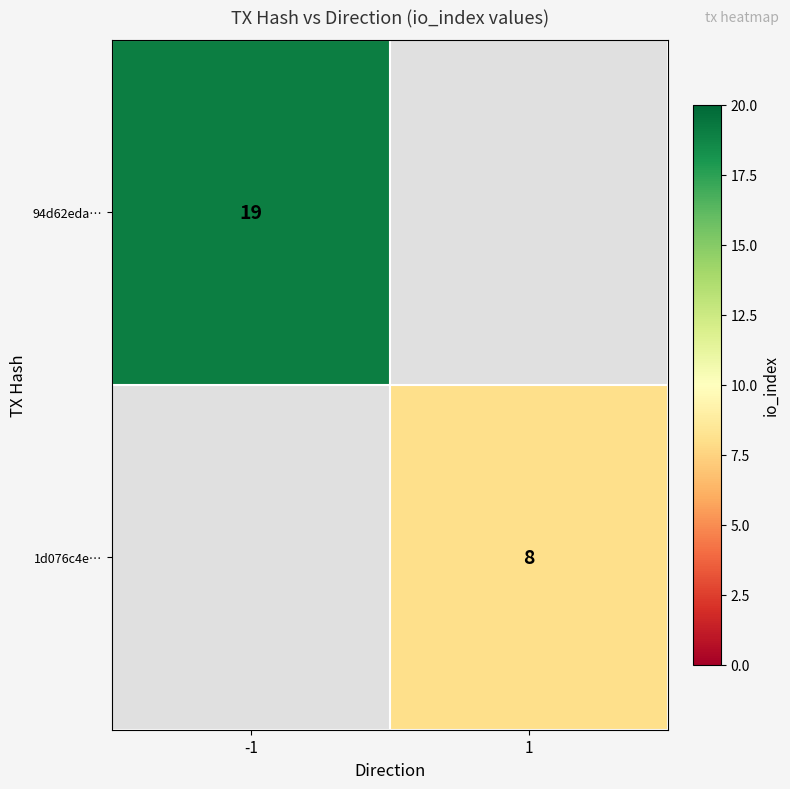

What is the greatest value displayed?

19.0